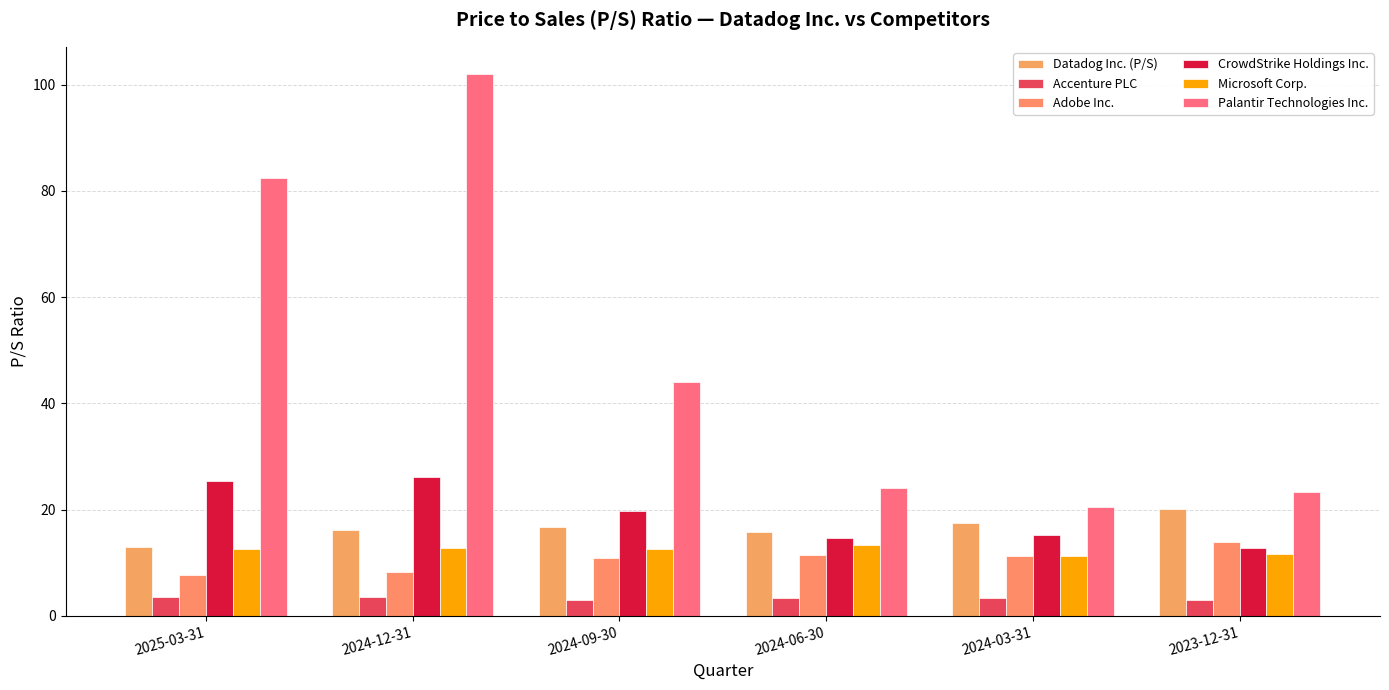

The Accenture PLC series shows 1.8 at 2024-09-30. True or false?

False